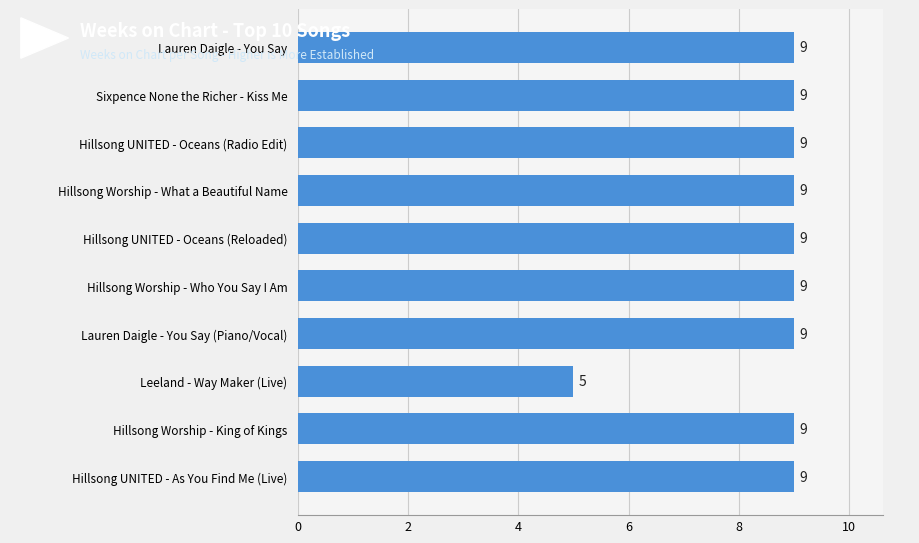

What is the label of the 9th bar from the bottom?

Sixpence None the Richer - Kiss Me